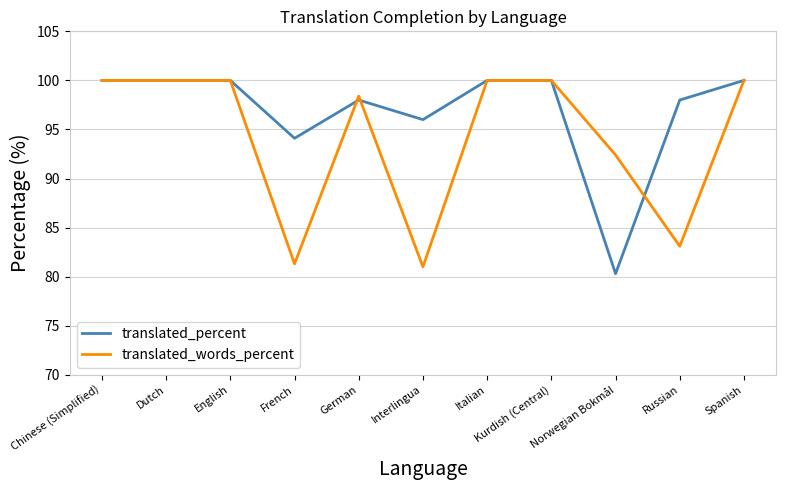

Count the number of categories in the chart.

11